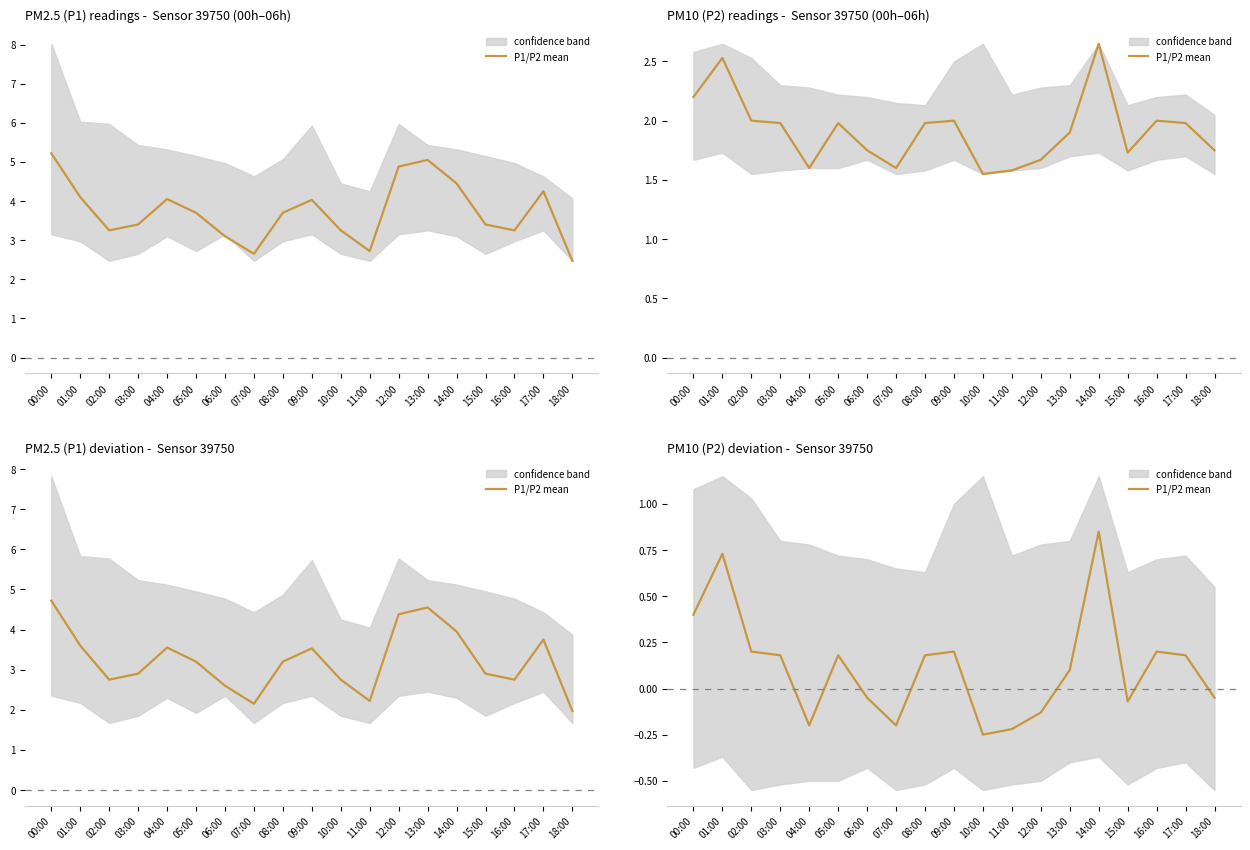

At which label does the data first exceed 0?

00:00